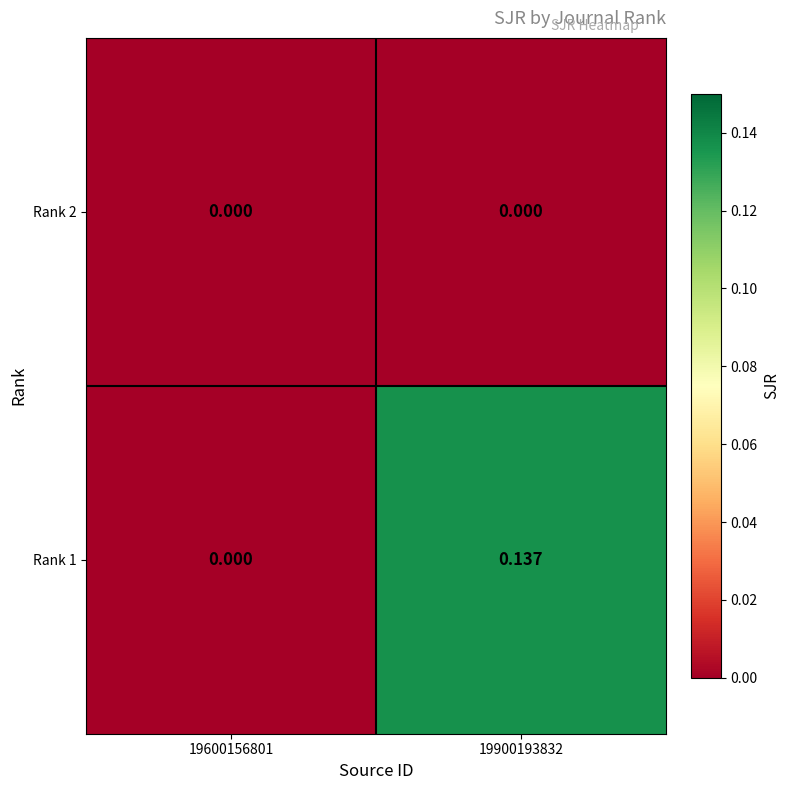

Count the number of data series in this chart.

2